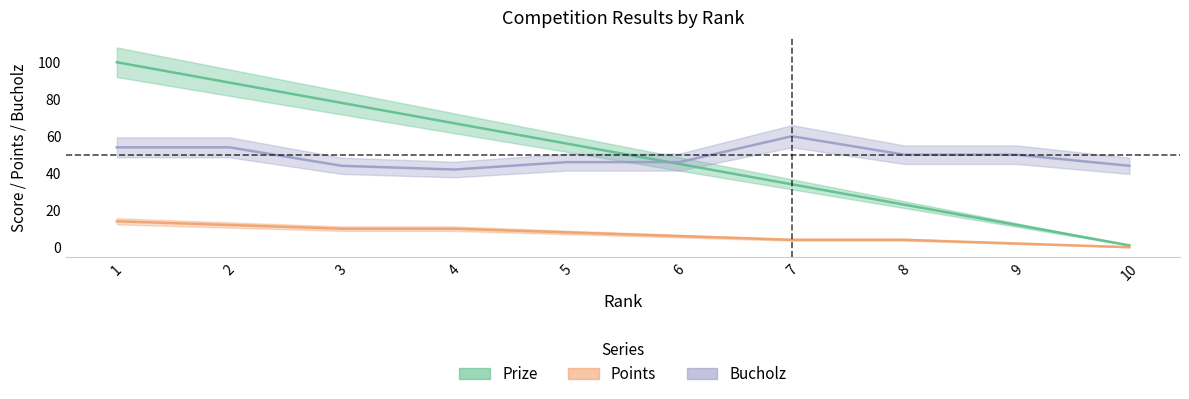

Reading left to right, transcribe all the data shown in this chart.

Prize: 100	89	78	67	56	45	34	23	12	1
Points: 14	12	10	10	8	6	4	4	2	0
Bucholz: 54	54	44	42	46	46	60	50	50	44